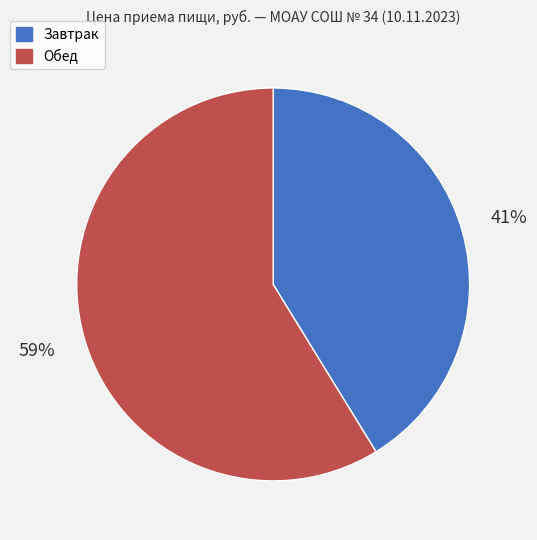

Is Завтрак the majority of the pie?

No